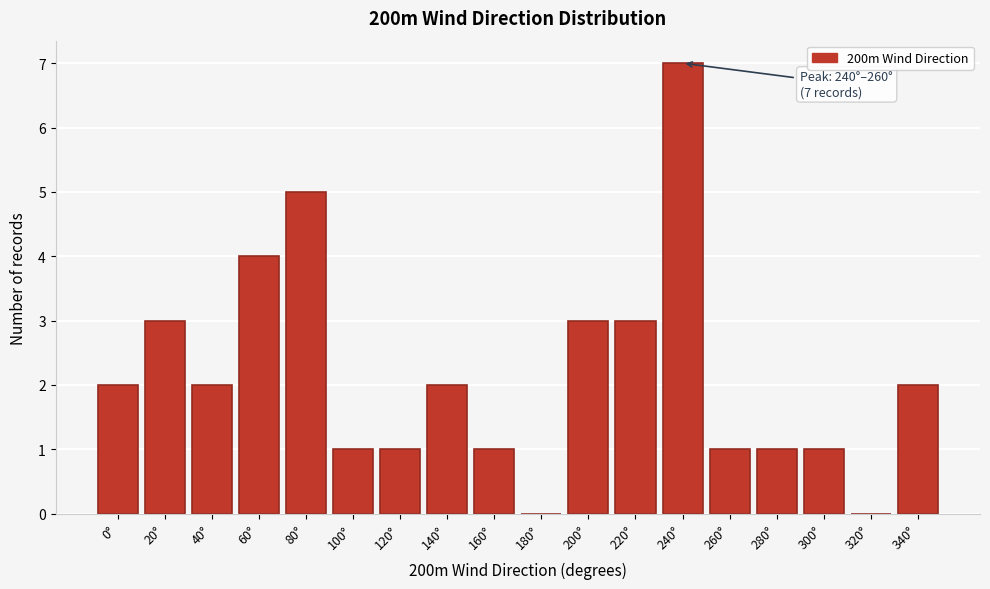

Reading right to left, what are all the values shown in this chart?

340°=2	320°=0	300°=1	280°=1	260°=1	240°=7	220°=3	200°=3	180°=0	160°=1	140°=2	120°=1	100°=1	80°=5	60°=4	40°=2	20°=3	0°=2